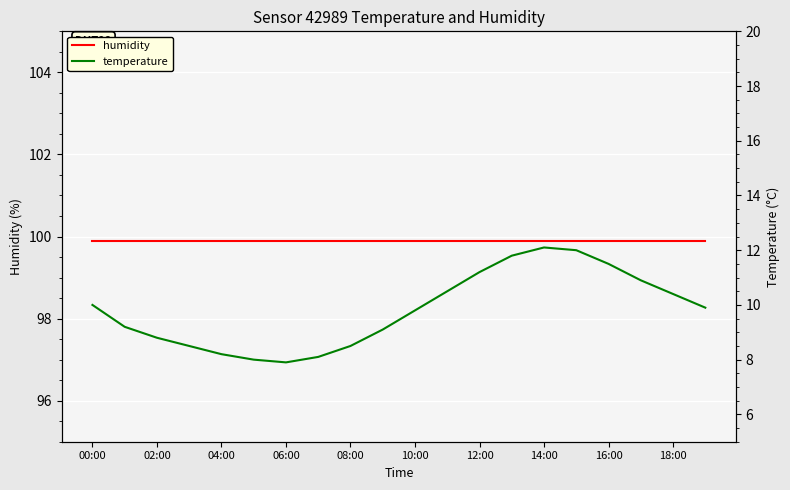

Which series has the largest range (max minus min)?

temperature